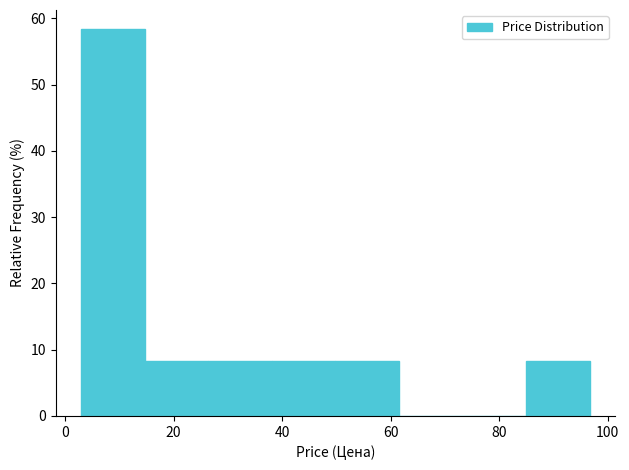

How tall is the bar that spans 26 to 38 on the x-axis? Neither the bar edges nor the heights are printed on the chart, so give them approximately, as read against the axes.

8